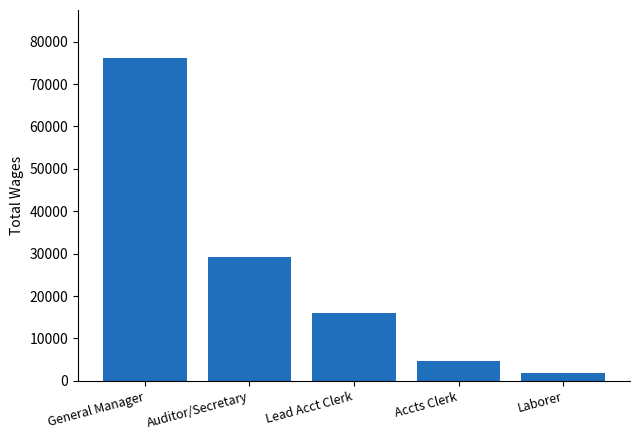

What is the change in value from Accts Clerk to Laborer?

-2774